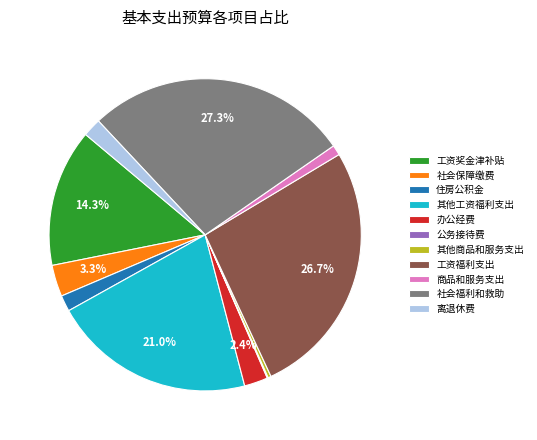

The 工资福利支出 slice represents 27% of the pie. True or false?

True